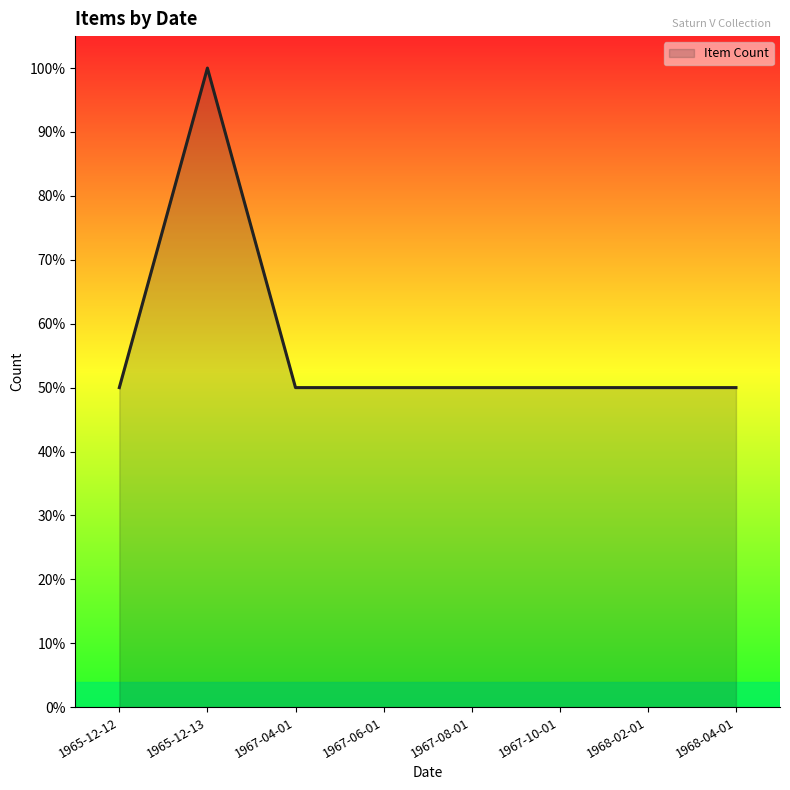

True or false: the data shows 0.5 at 1967-06-01.

True